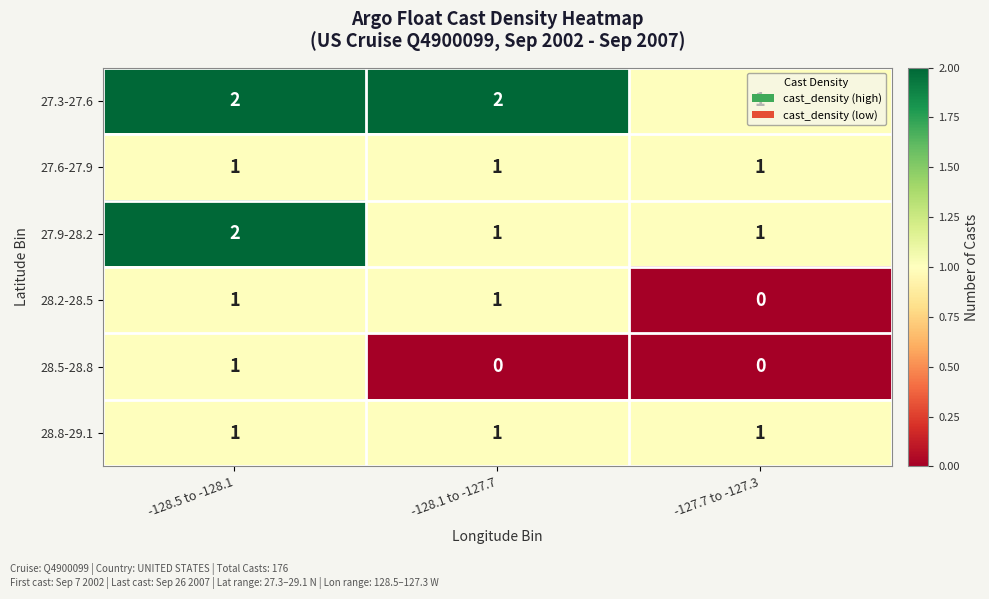

What is the total value across all series at -128.1 to -127.7?

6